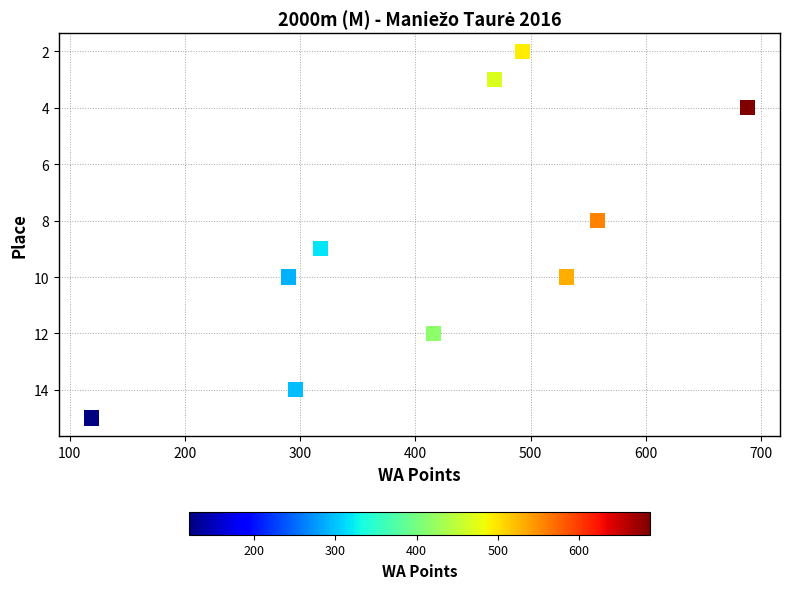

What is the range of Y values (max minus min)?

13